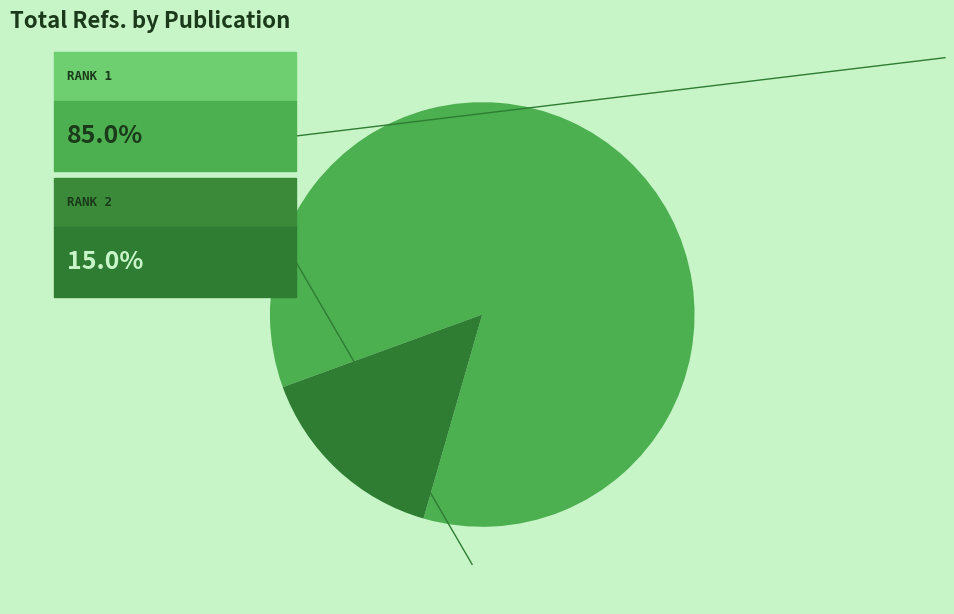

How many slices are in this pie chart?

2